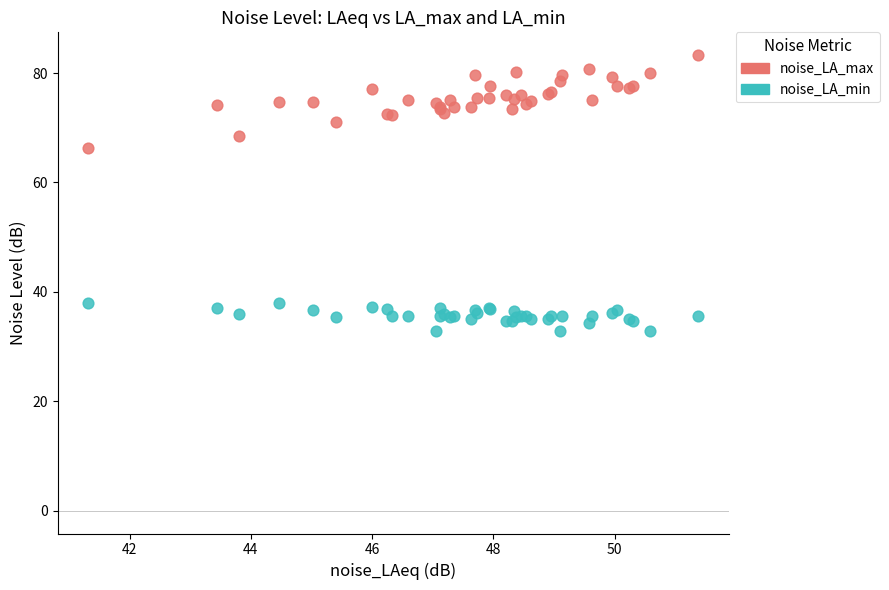

Which series reaches the minimum Y coordinate?

noise_LA_min